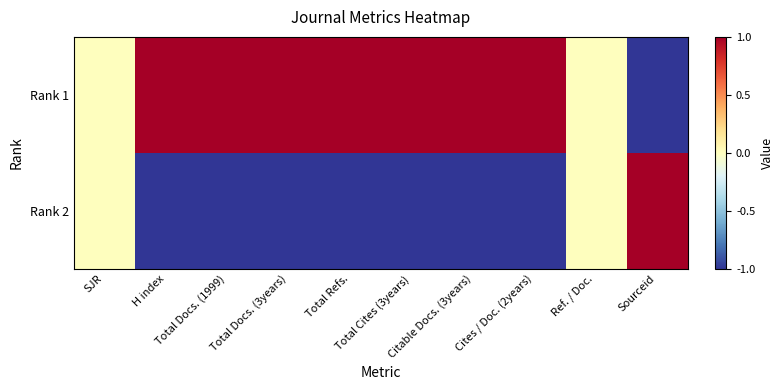

Rank the series by their maximum value, from lowest to highest.

Rank 1, Rank 2